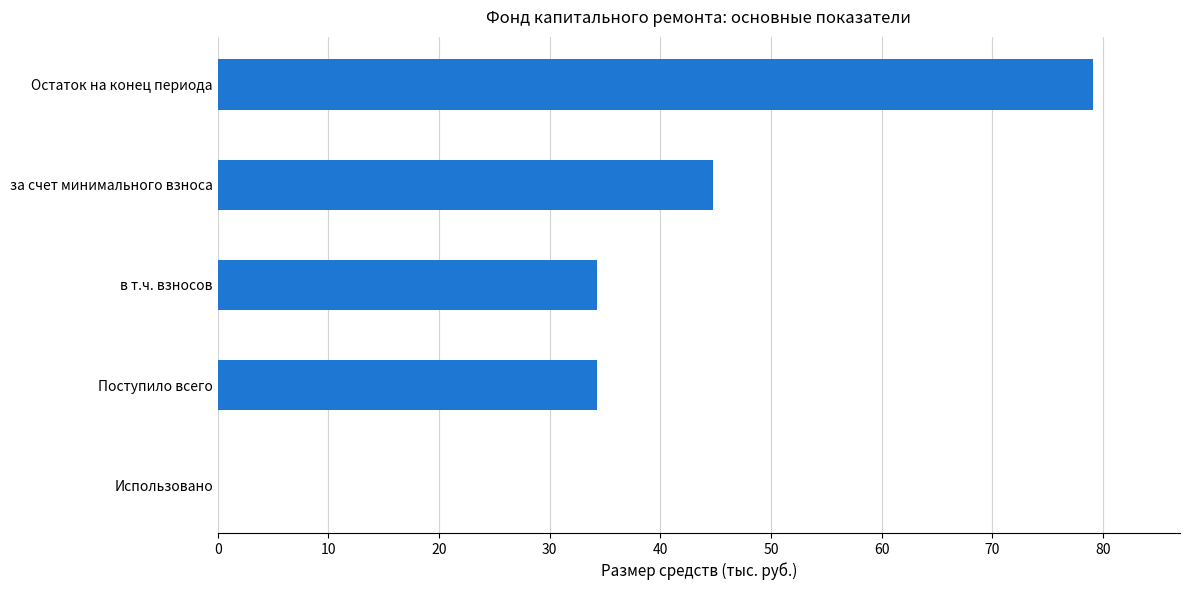

How many positive values are there?

4